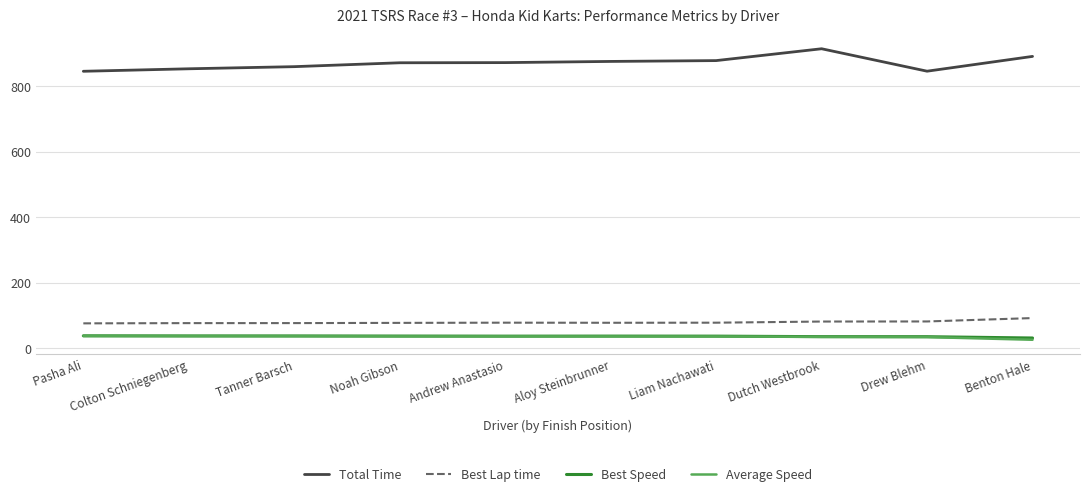

What is the approximate value of Best Lap time at Liam Nachawati?

78.0